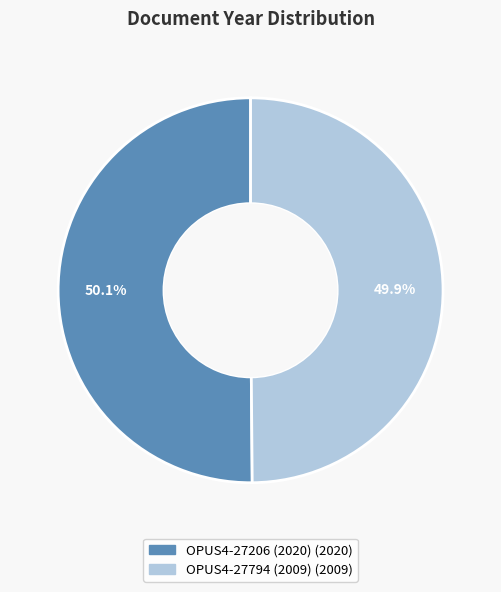

Does any single category account for the majority?

Yes